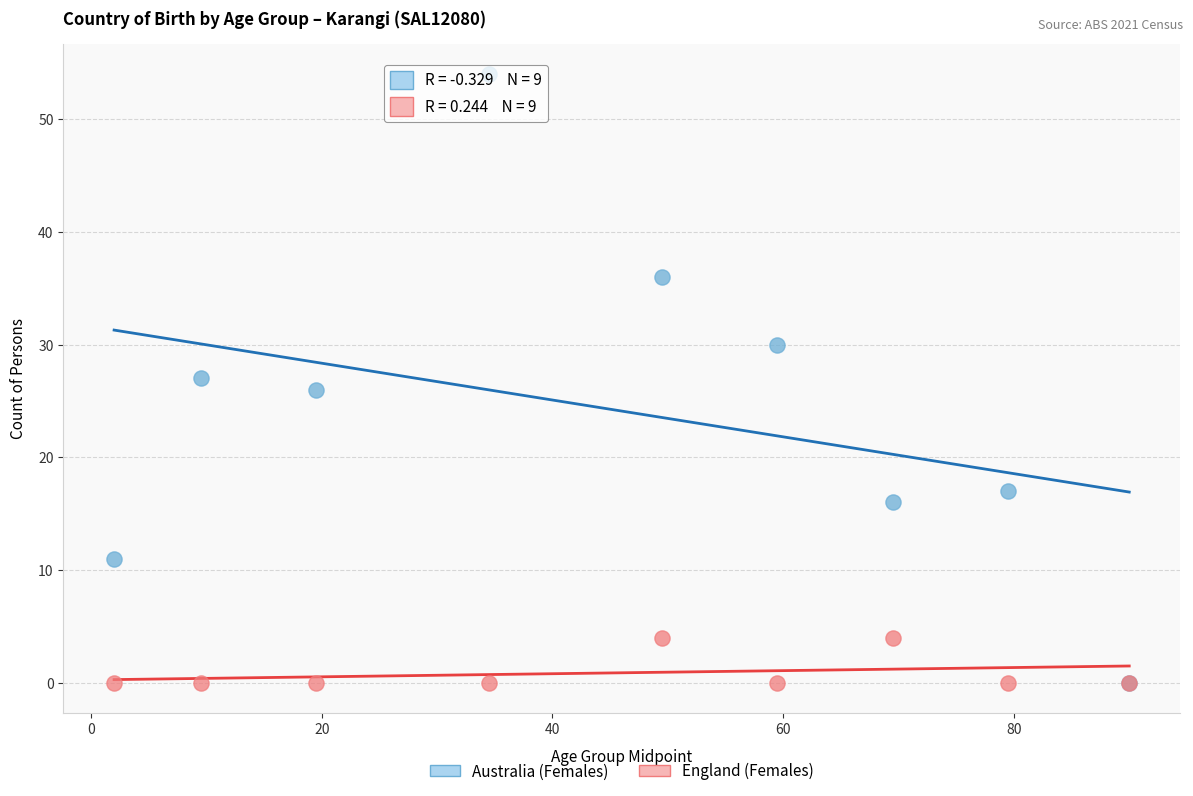

Which series has the widest spread of Y values?

Australia (Females)